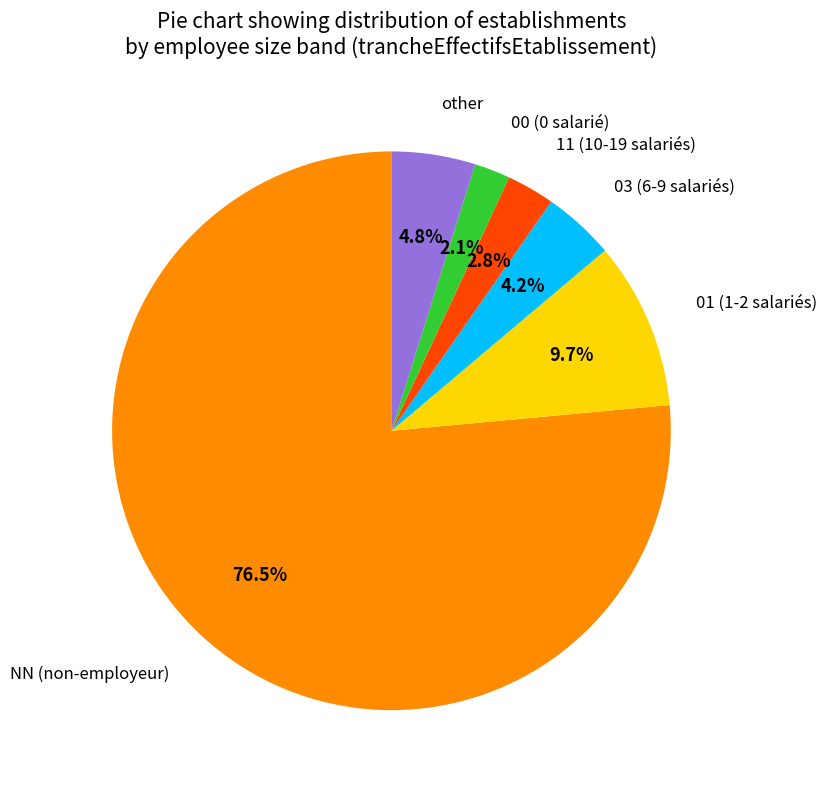

Count the number of slices in the pie.

6